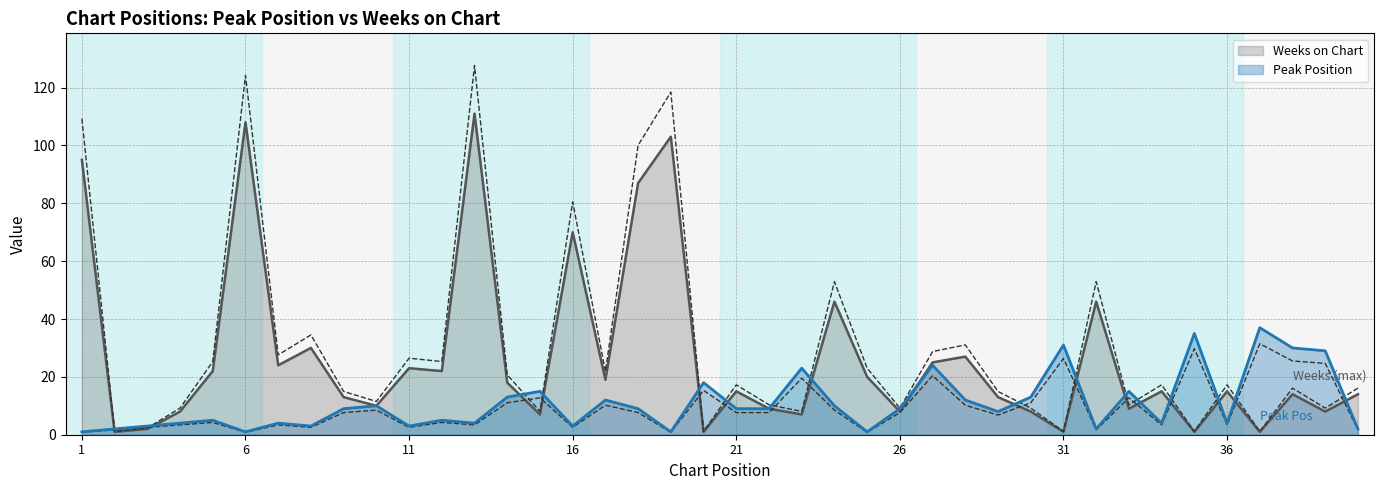

What is the value of the Peak Position point at the 11th from the left?

3